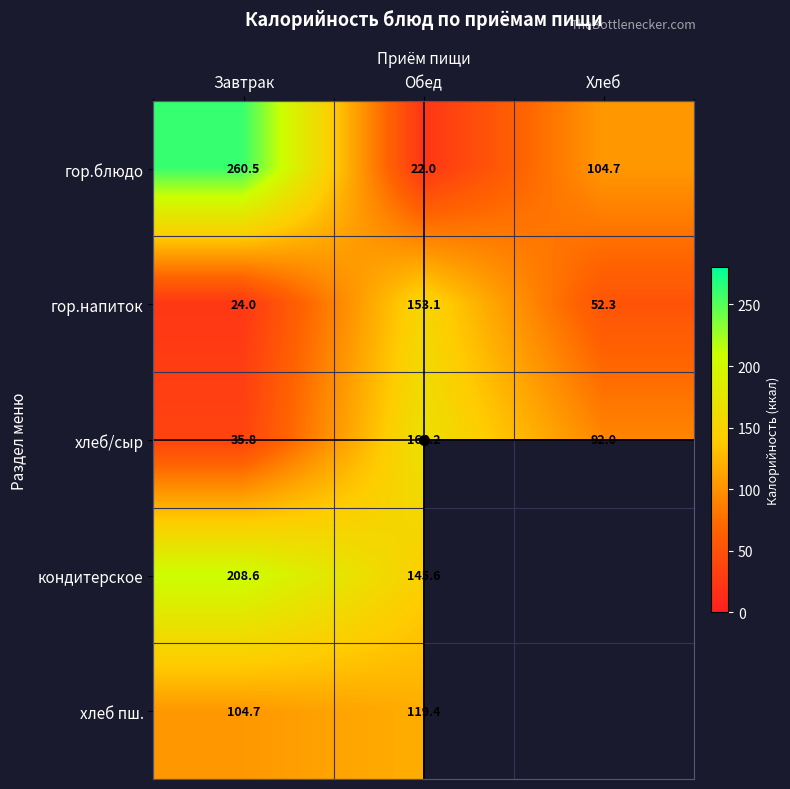

What is the average value of the гор.блюдо series?

129.1